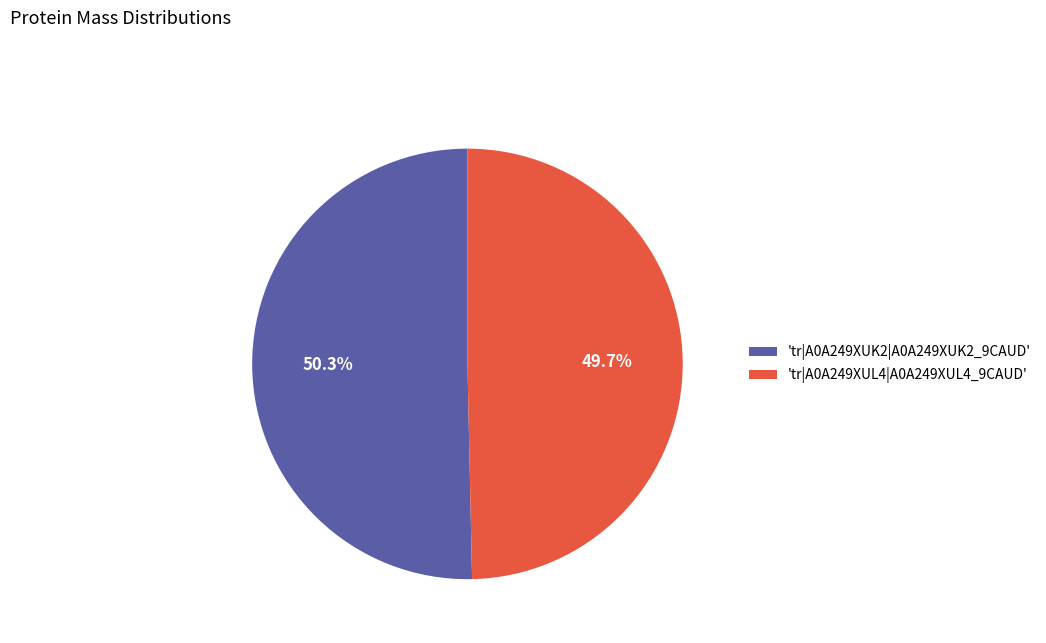

How many segments does this pie chart have?

2